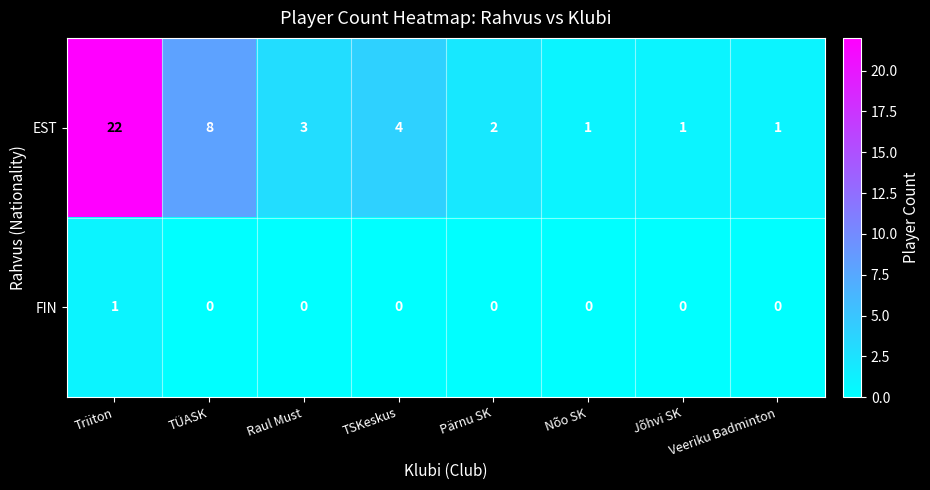

What is the difference between the highest and lowest values at TÜASK?

8